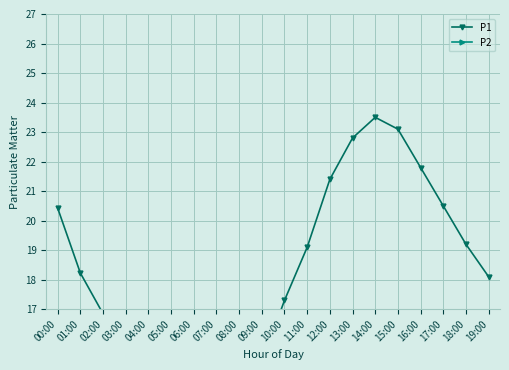

What is the sum of all P1 values?

362.6